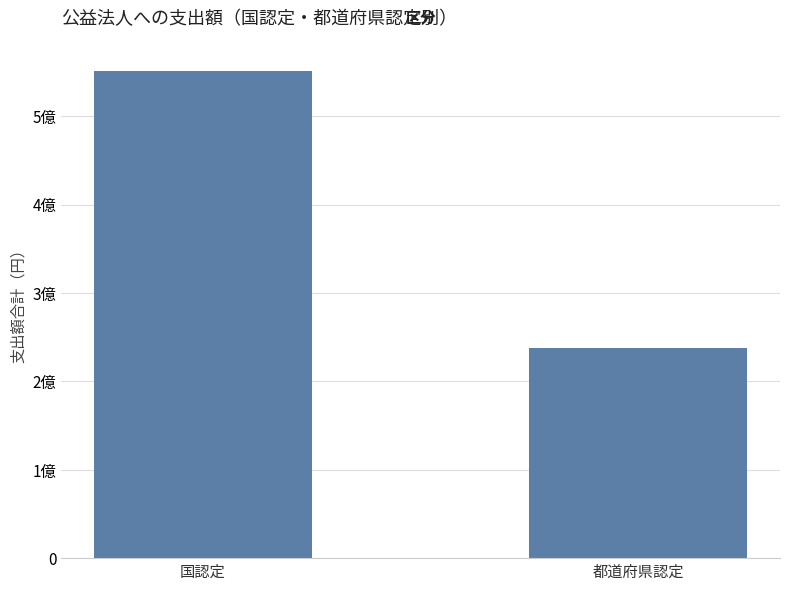

True or false: the data shows 551588062 at 国認定.

True